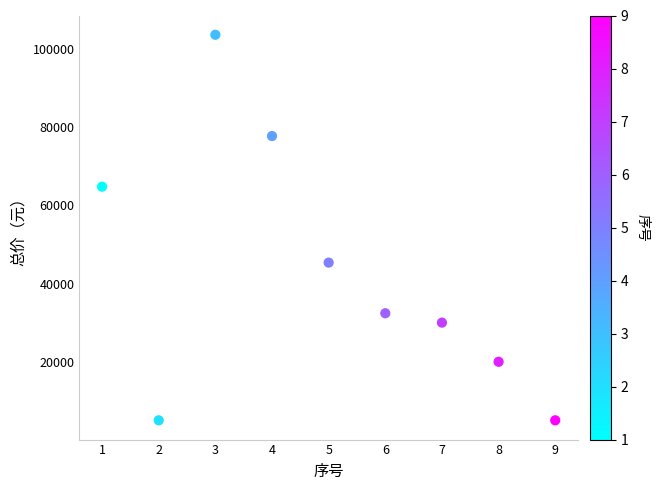

What is the range of X values (max minus min)?

8